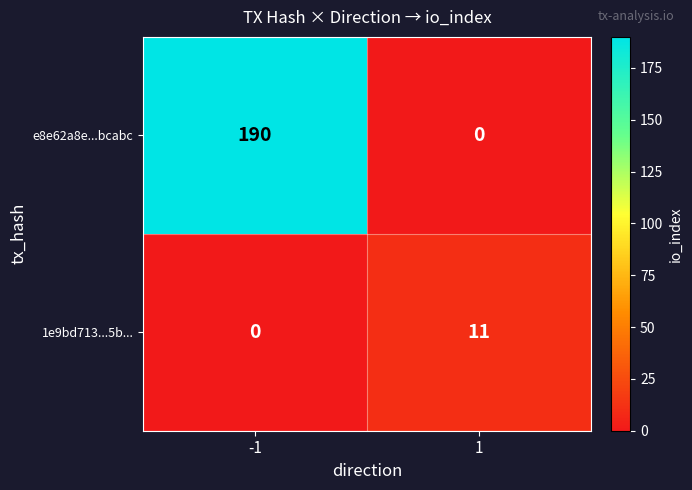

Reading left to right, transcribe all the data shown in this chart.

e8e62a8e...bcabc: -1=190	1=0
1e9bd713...5b...: -1=0	1=11